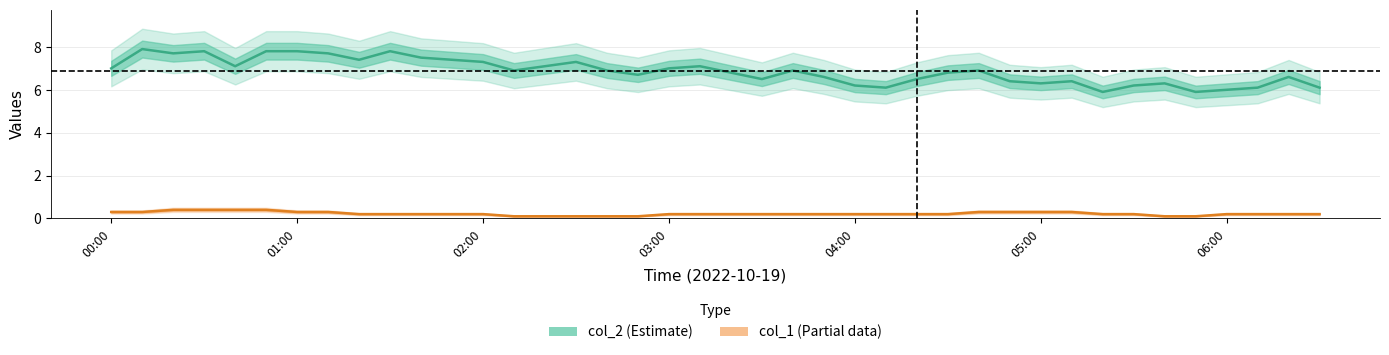

Between 03:30 and 01:00, which is larger?

01:00